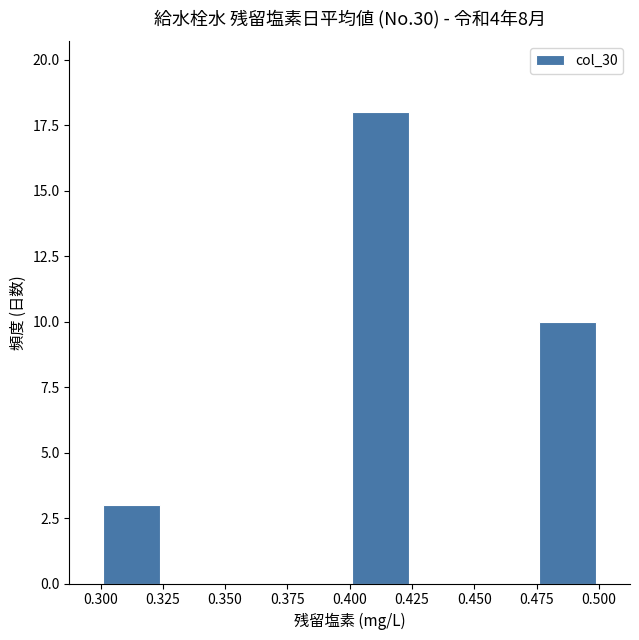

Over which range of the x-axis is the bar tallest?

0.400 to 0.425